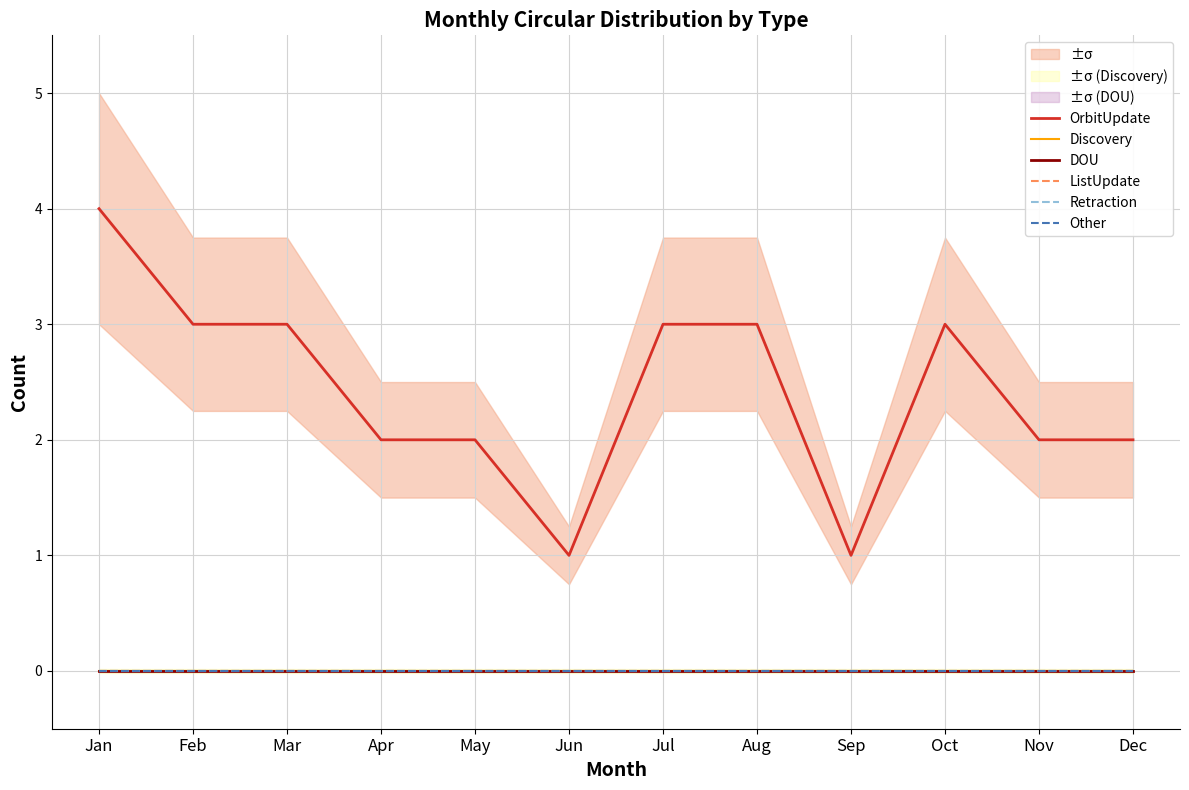

Which series has the largest range (max minus min)?

OrbitUpdate